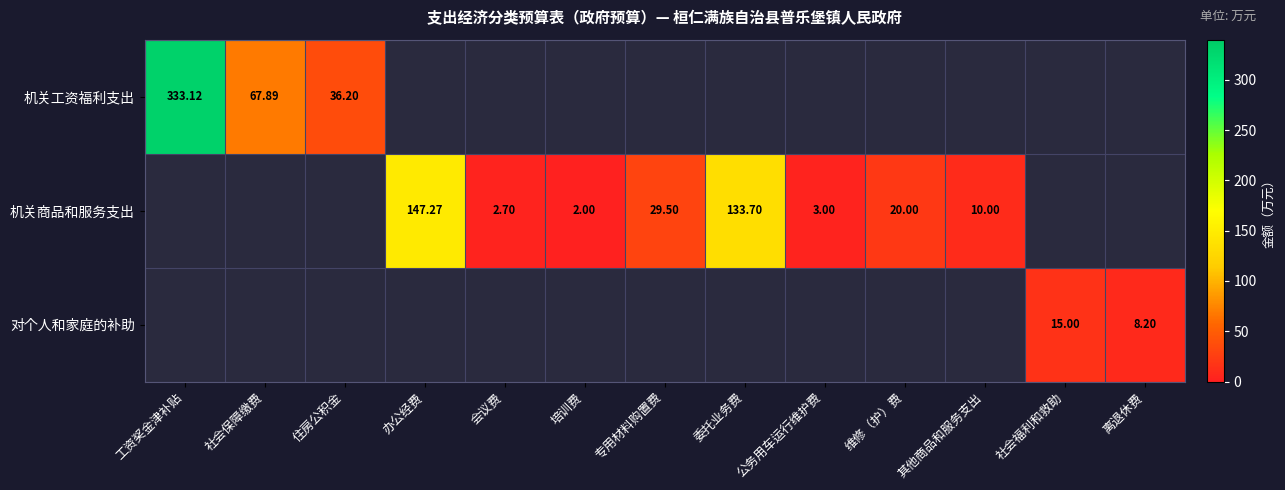

At which label is 机关工资福利支出 closest to 184?

社会保障缴费